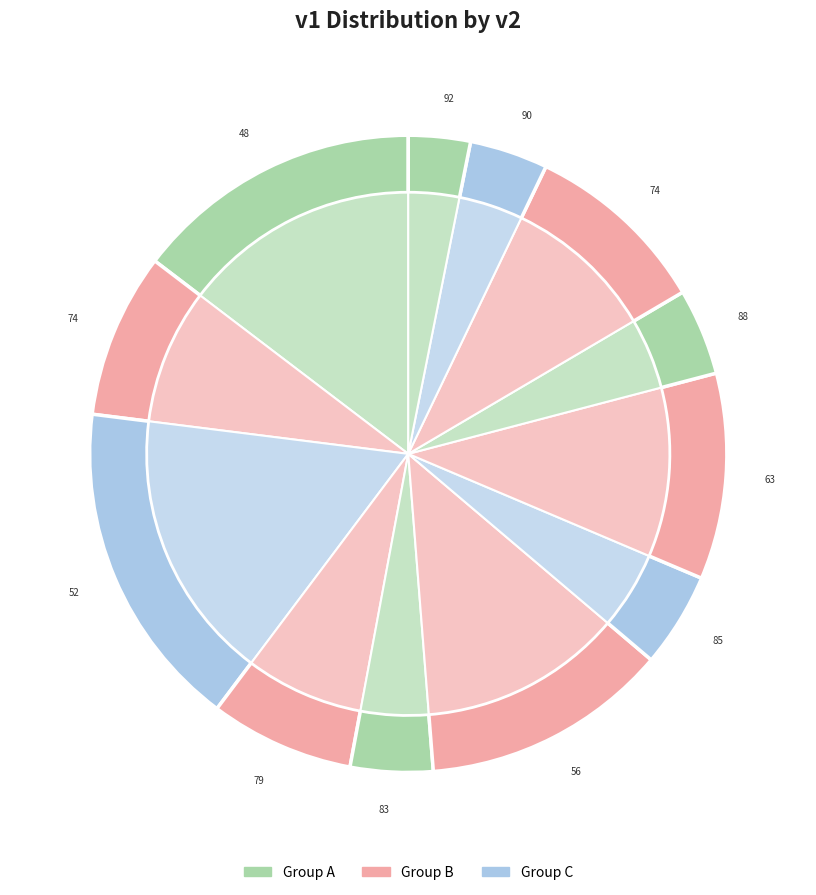

Does 74 account for over 50% of the chart?

No